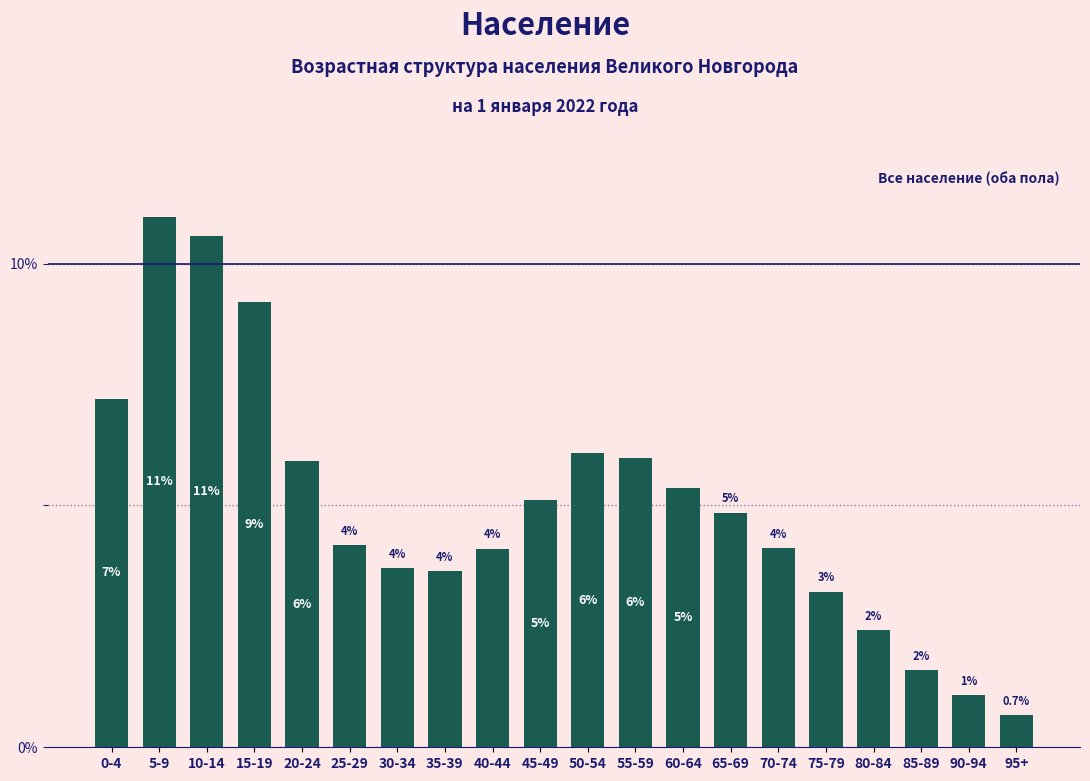

How many bars are there in total?

20